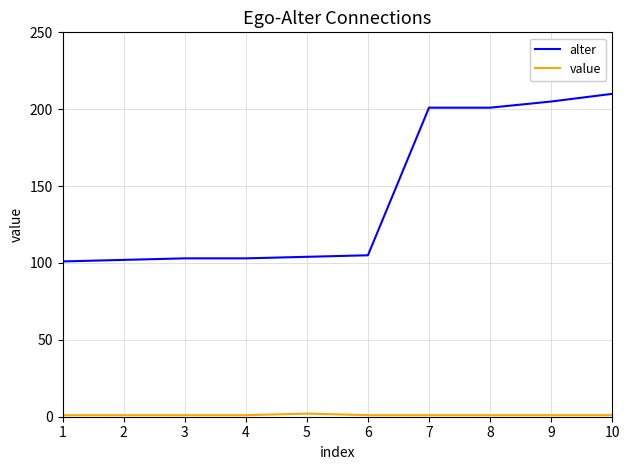

Which series has the largest total across all categories?

alter